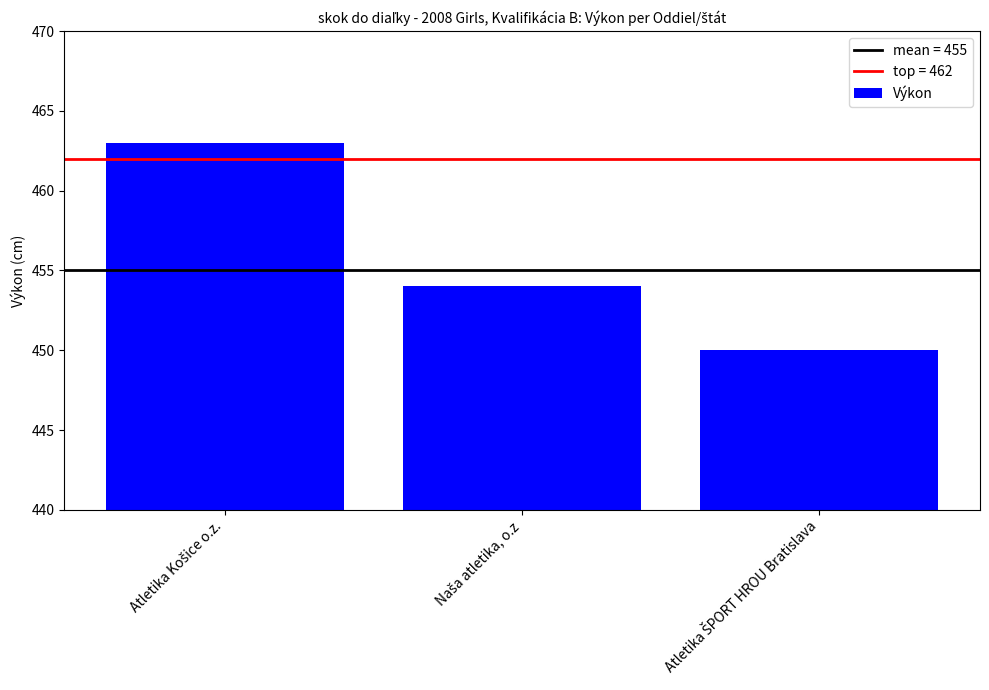

What is the smallest value displayed?

450